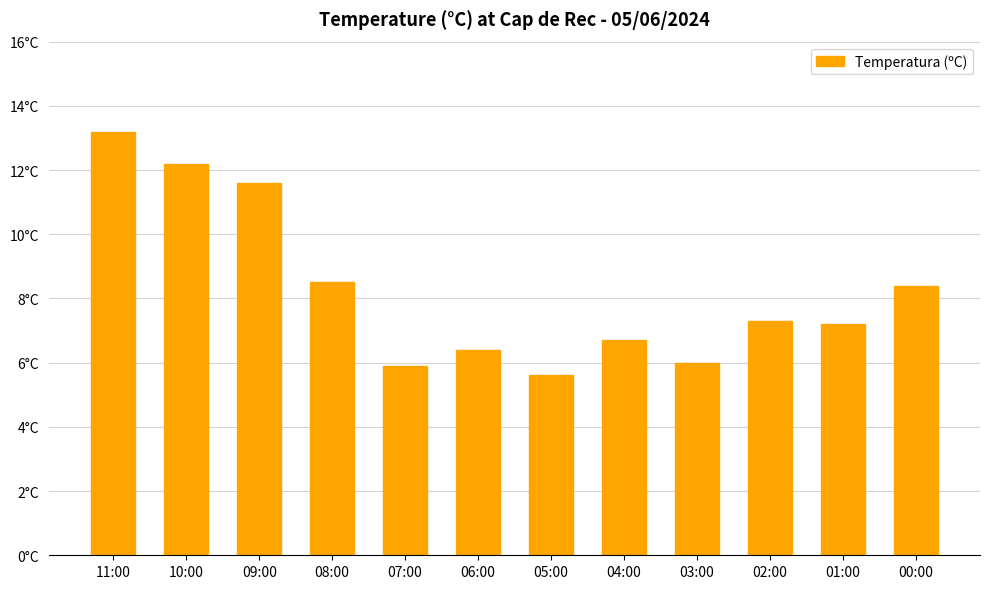

Where does the data first go above 7?

11:00